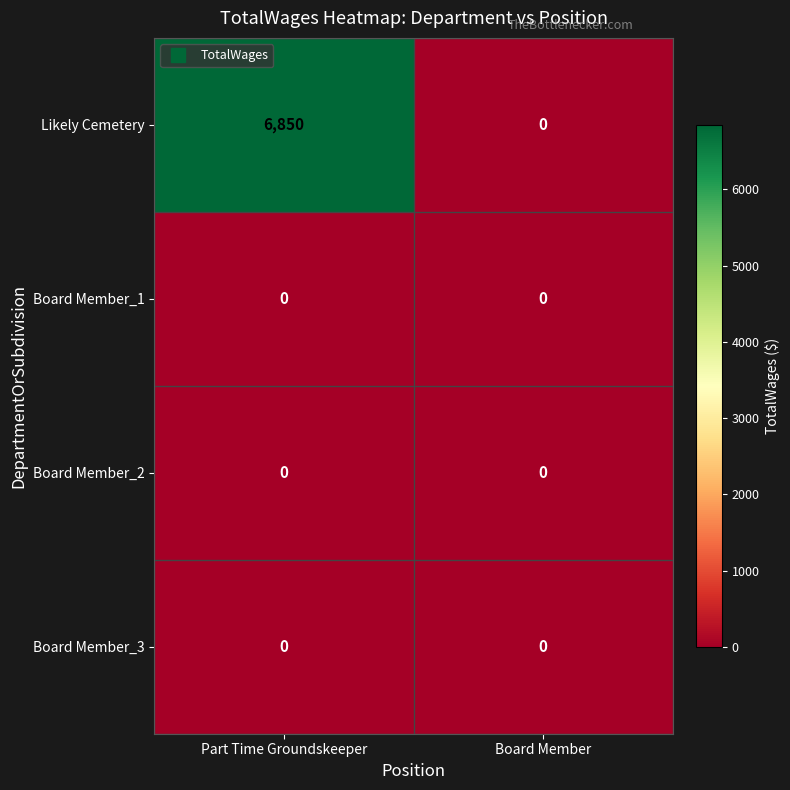

Rank the categories by Likely Cemetery value from lowest to highest.

Board Member, Part Time Groundskeeper